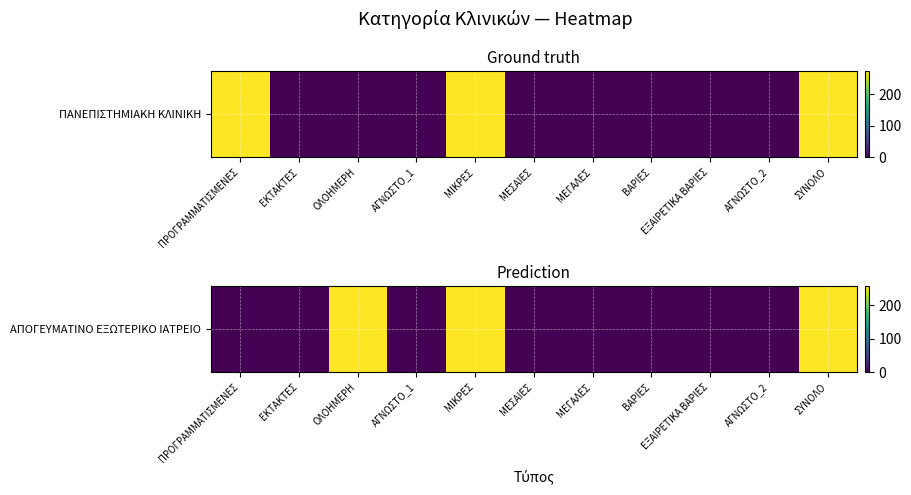

Reading left to right, what are all the values shown in this chart?

ΠΡΟΓΡΑΜΜΑΤΙΣΜΕΝΕΣ=0	ΕΚΤΑΚΤΕΣ=0	ΟΛΟΗΜΕΡΗ=258	ΑΓΝΩΣΤΟ_1=0	ΜΙΚΡΕΣ=258	ΜΕΣΑΙΕΣ=0	ΜΕΓΑΛΕΣ=0	ΒΑΡΙΕΣ=0	ΕΞΑΙΡΕΤΙΚΑ ΒΑΡΙΕΣ=0	ΑΓΝΩΣΤΟ_2=0	ΣΥΝΟΛΟ=258